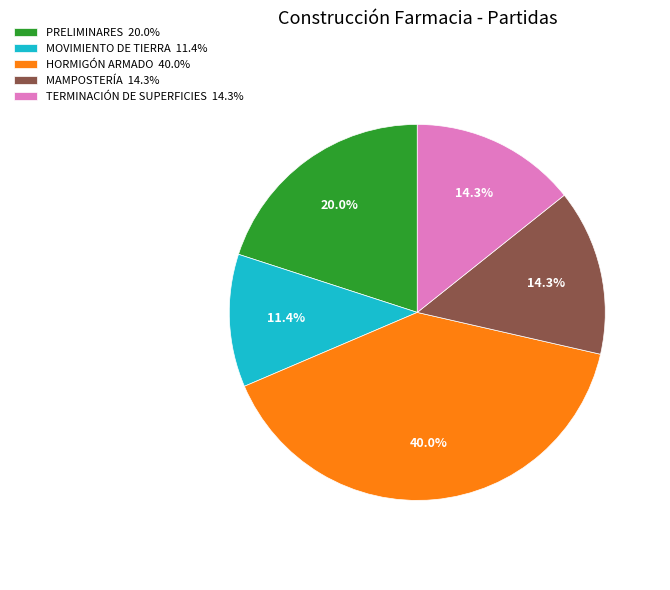

Approximately how many times larger is the value at TERMINACIÓN DE SUPERFICIES 14.3% compared to HORMIGÓN ARMADO 40.0%?

0.4